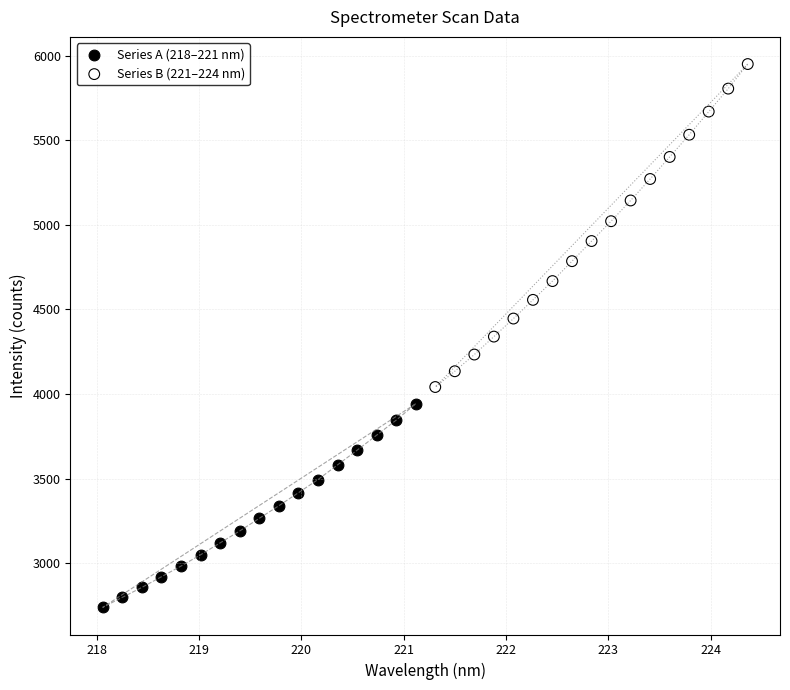

Which series has the largest Y range (max minus min)?

Series B (221–224 nm)